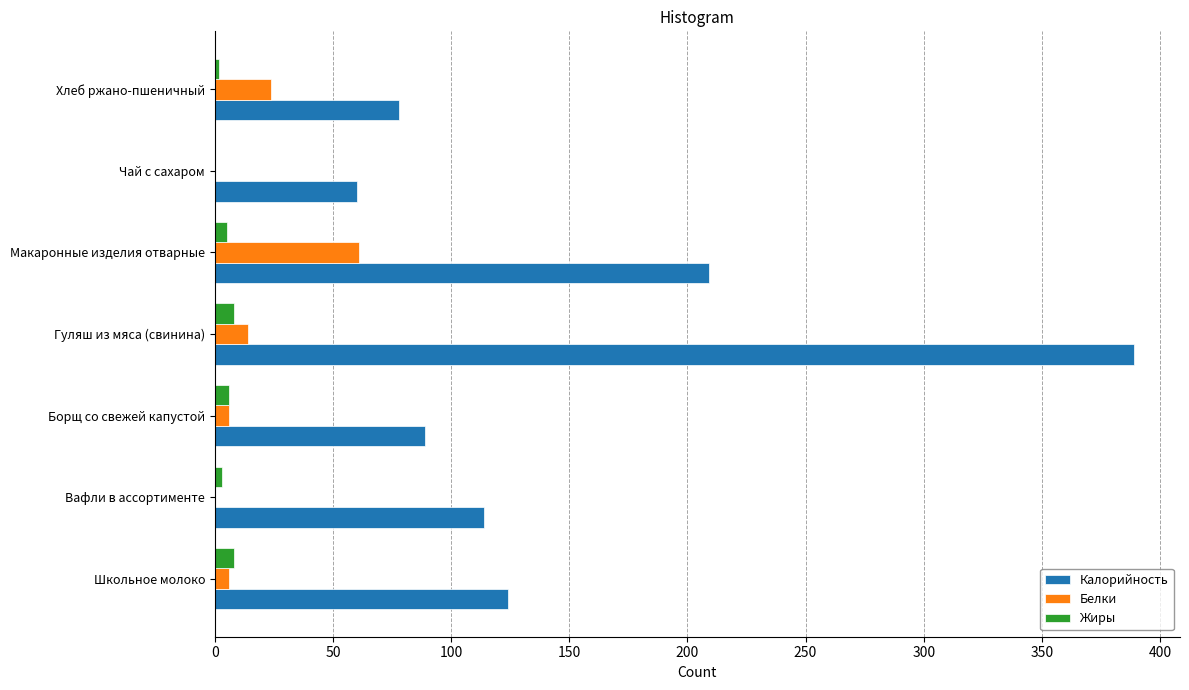

The value of Калорийность at Гуляш из мяса (свинина) is 632. True or false?

False